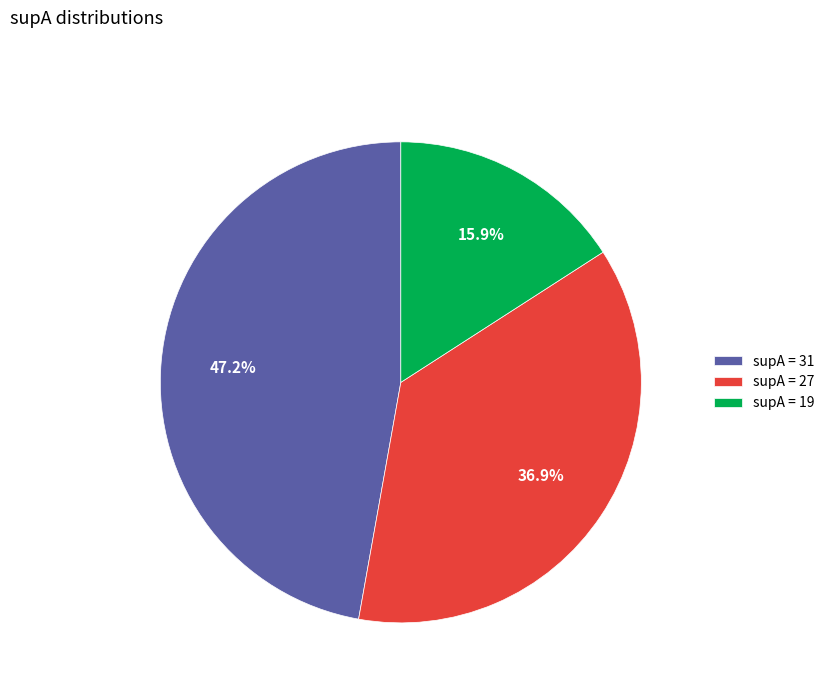

How much of the chart is everything except supA = 31?

52.8%